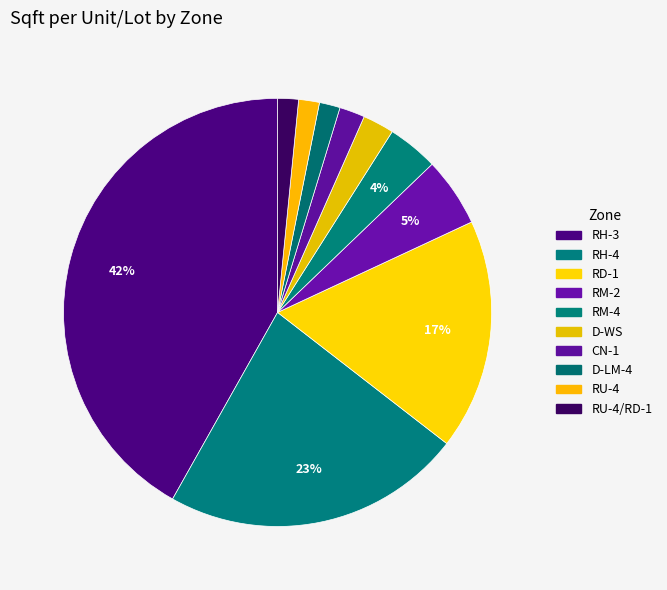

To the nearest percent, what is the difference between the largest and smallest slice percentages?

39%